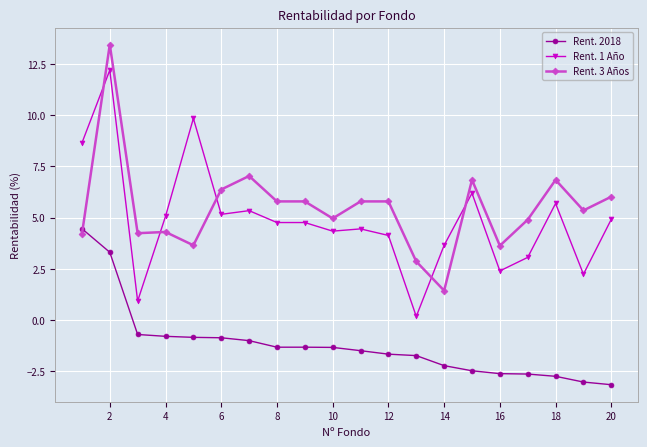

True or false: Rent. 2018 and Rent. 1 Año cross at least once.

False